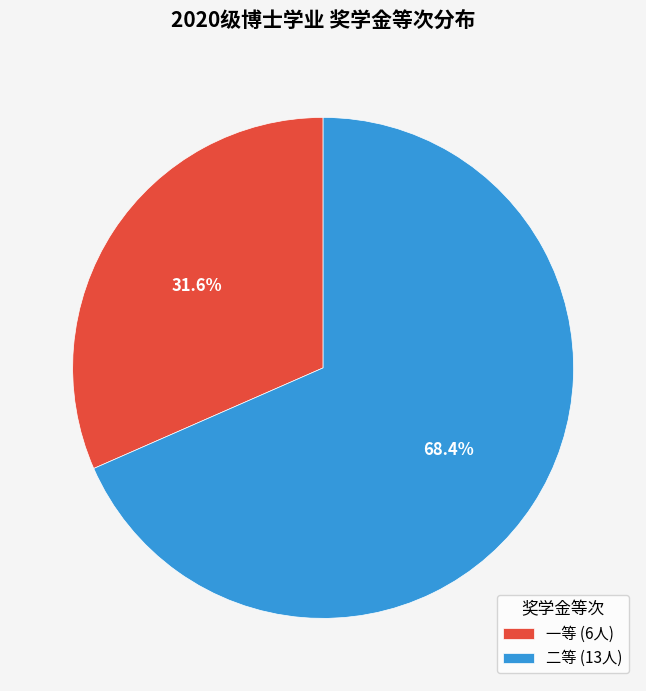

What is the ratio of the value at 一等 to the value at 二等?

0.5